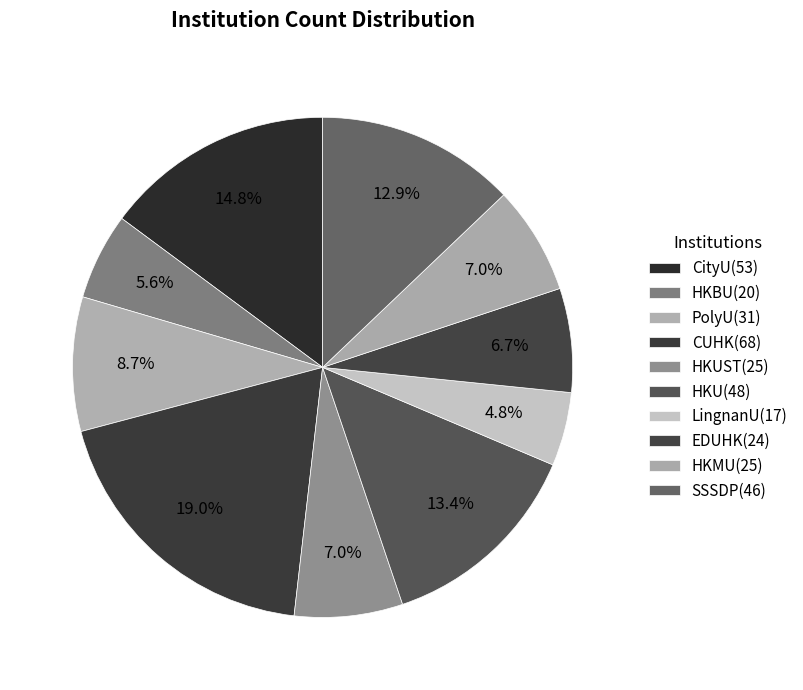

How many slices are in this pie chart?

10